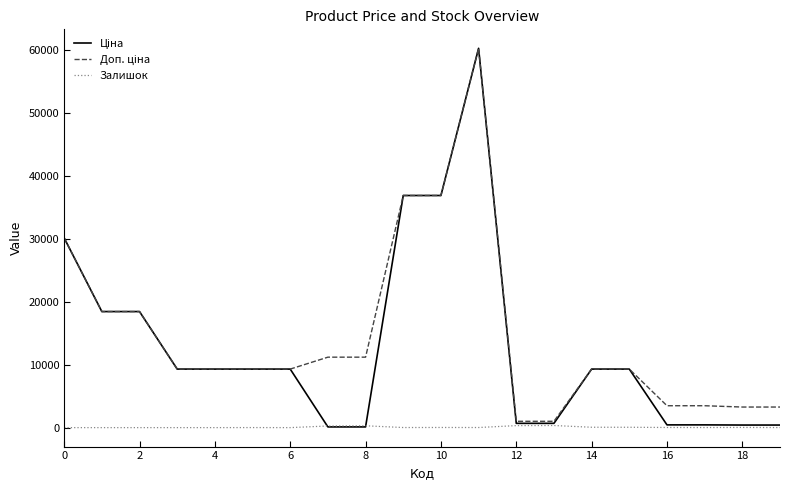

What is the maximum value shown in the chart?

60205.6